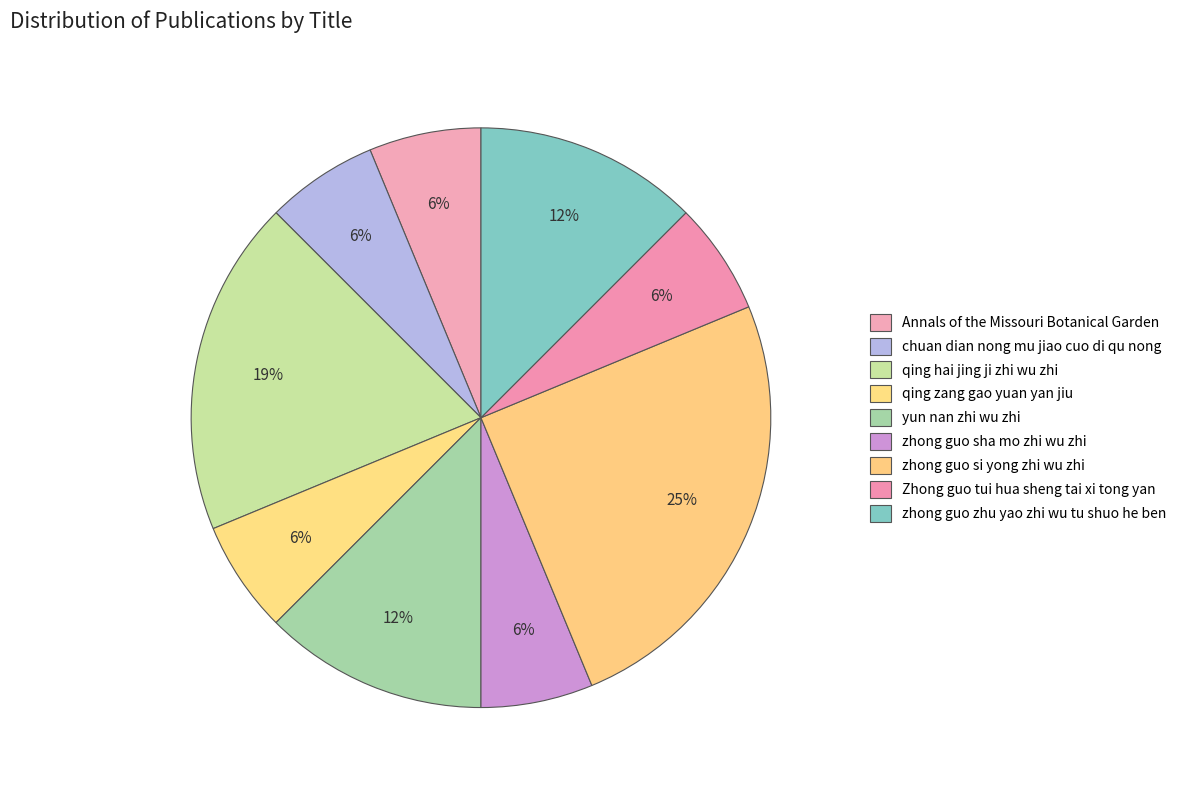

Which has a higher value, qing zang gao yuan yan jiu or zhong guo zhu yao zhi wu tu shuo he ben?

zhong guo zhu yao zhi wu tu shuo he ben